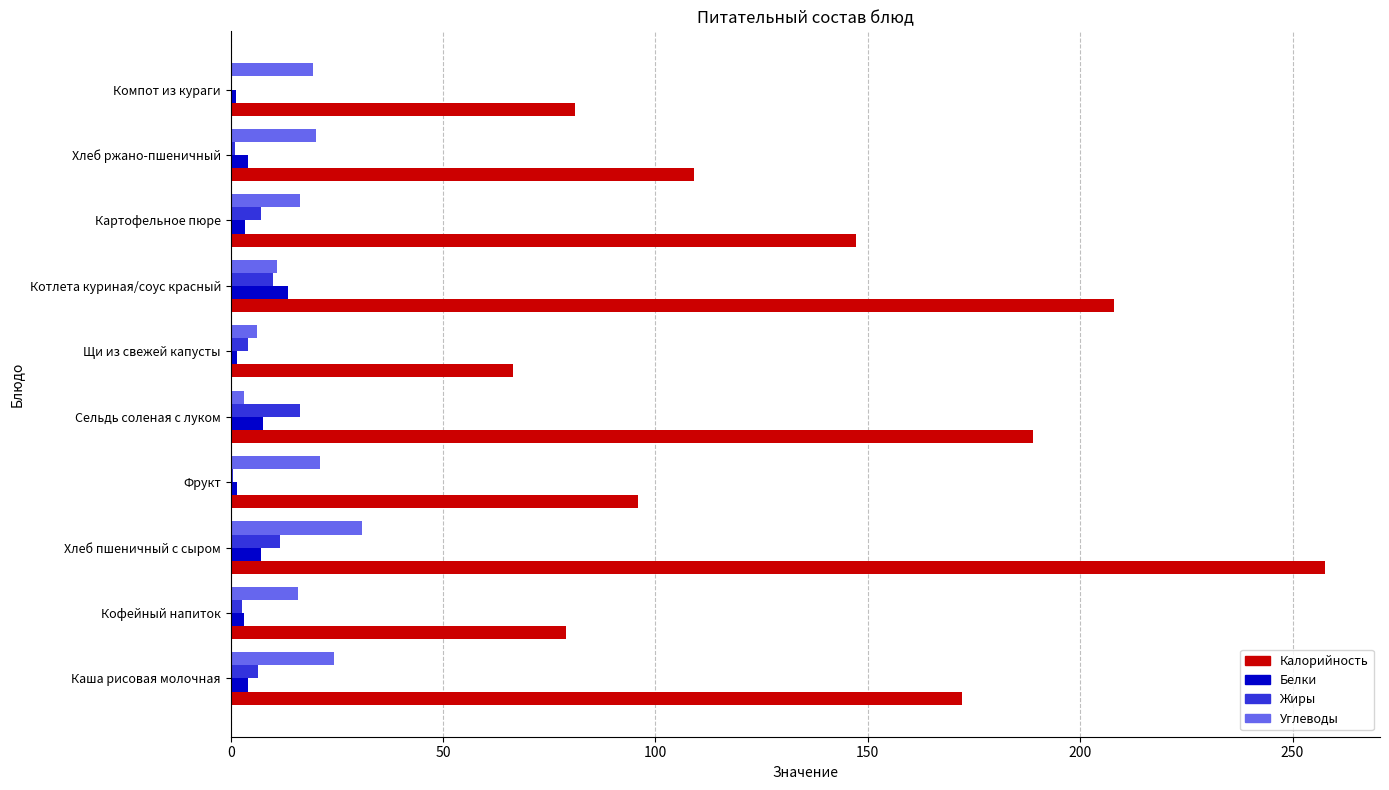

What is the sum of all Белки values?

47.1